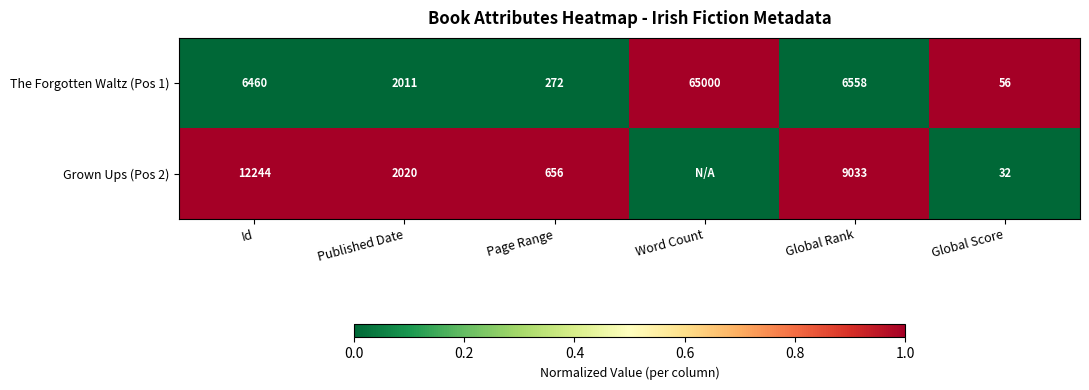

List the labels in order of The Forgotten Waltz (Pos 1) value, smallest first.

Global Score, Page Range, Published Date, Id, Global Rank, Word Count